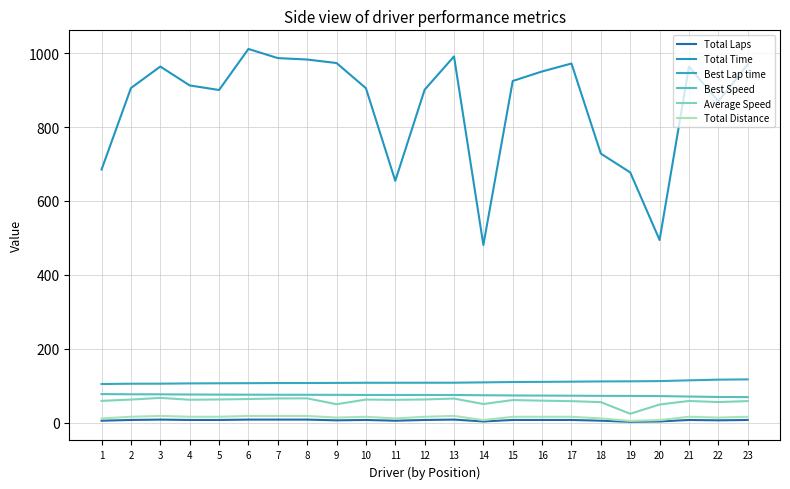

Does the chart have visible grid lines?

Yes